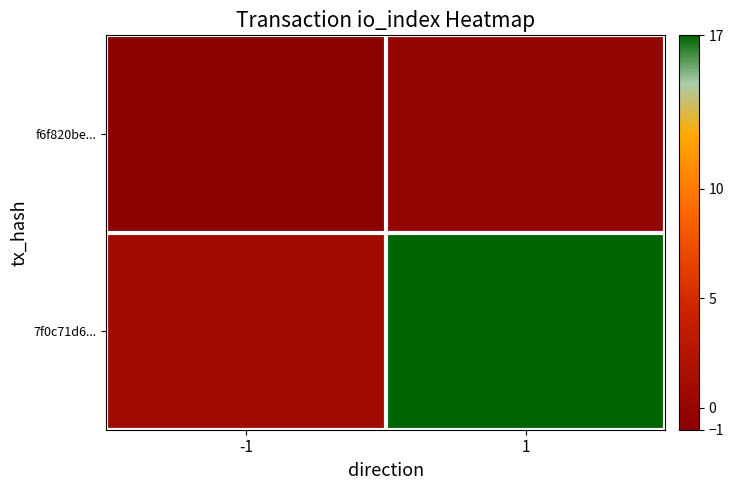

At how many categories does at least one series exceed 1?

1